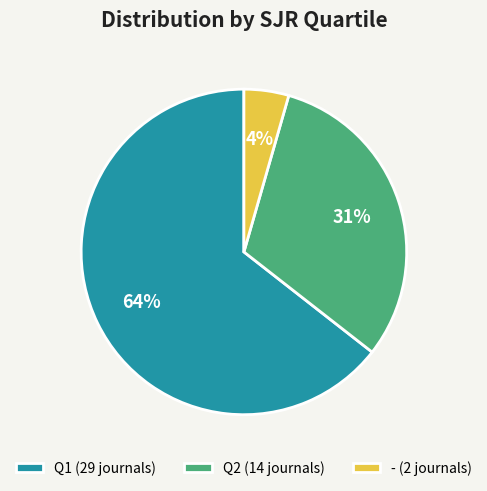

Rank the categories by value from lowest to highest.

-, Q2, Q1